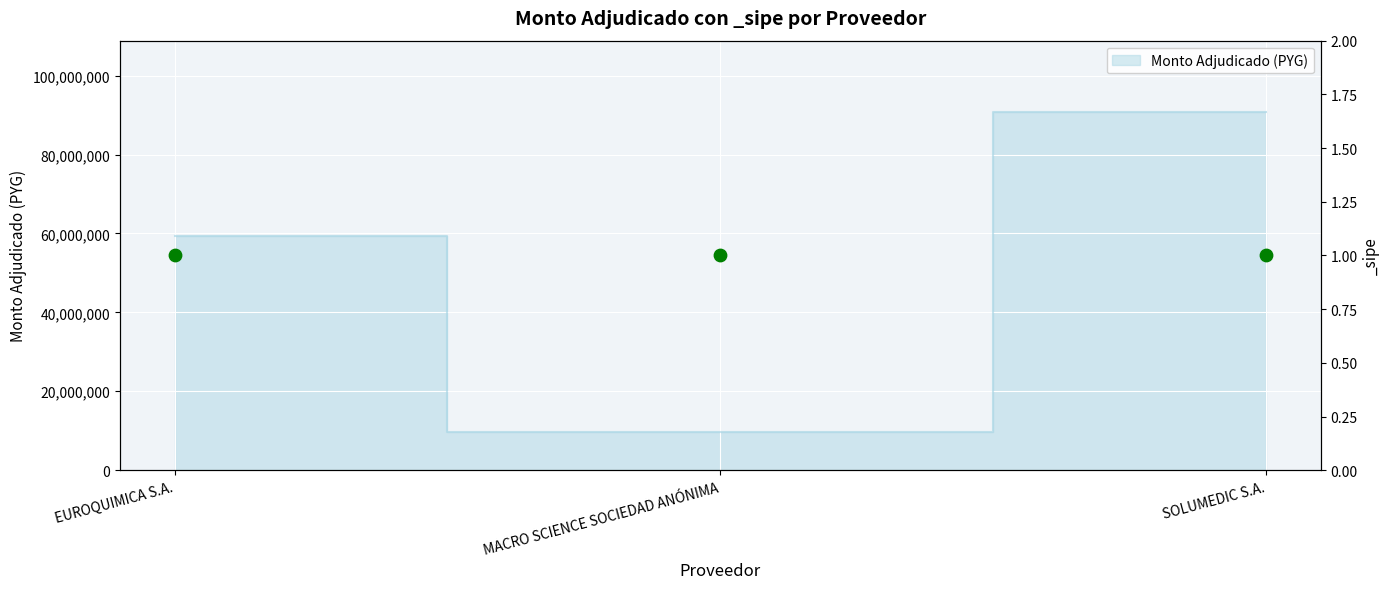

What is the ratio of the value at EUROQUIMICA S.A. to the value at MACRO SCIENCE SOCIEDAD ANÓNIMA?

6.2